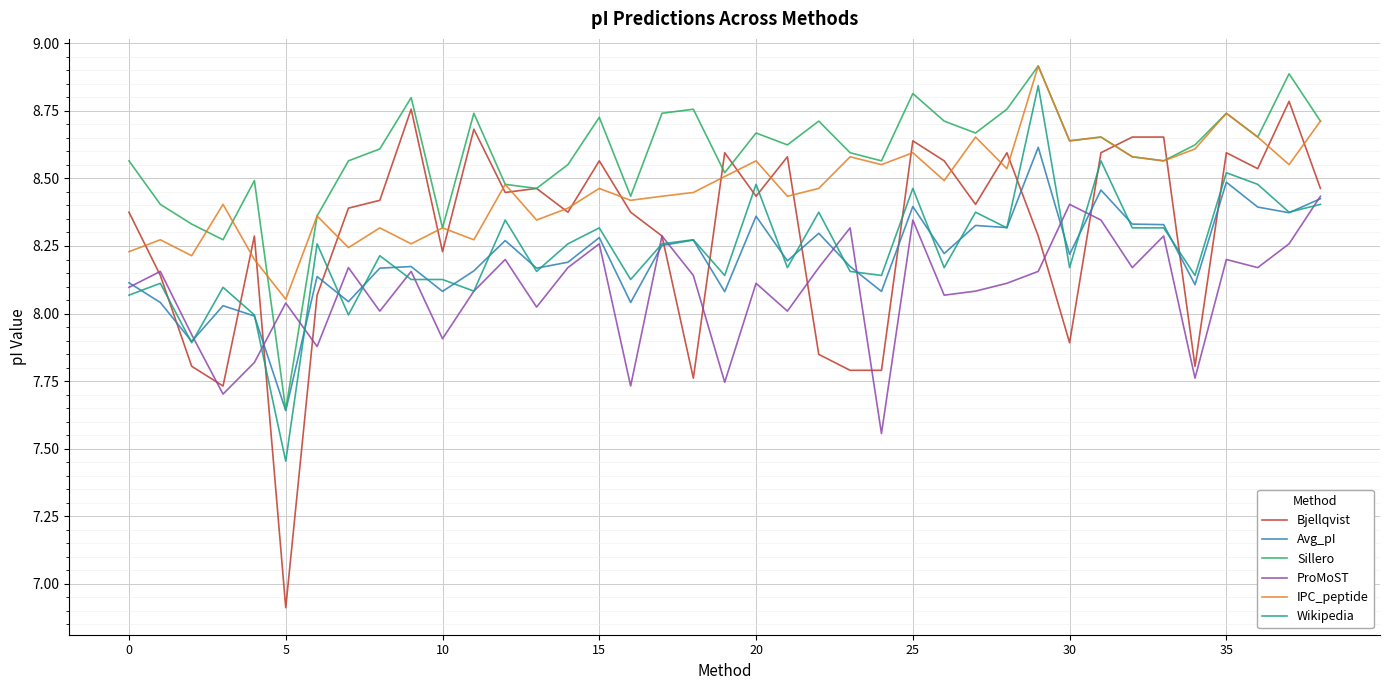

True or false: Sillero and Wikipedia intersect in this chart.

False